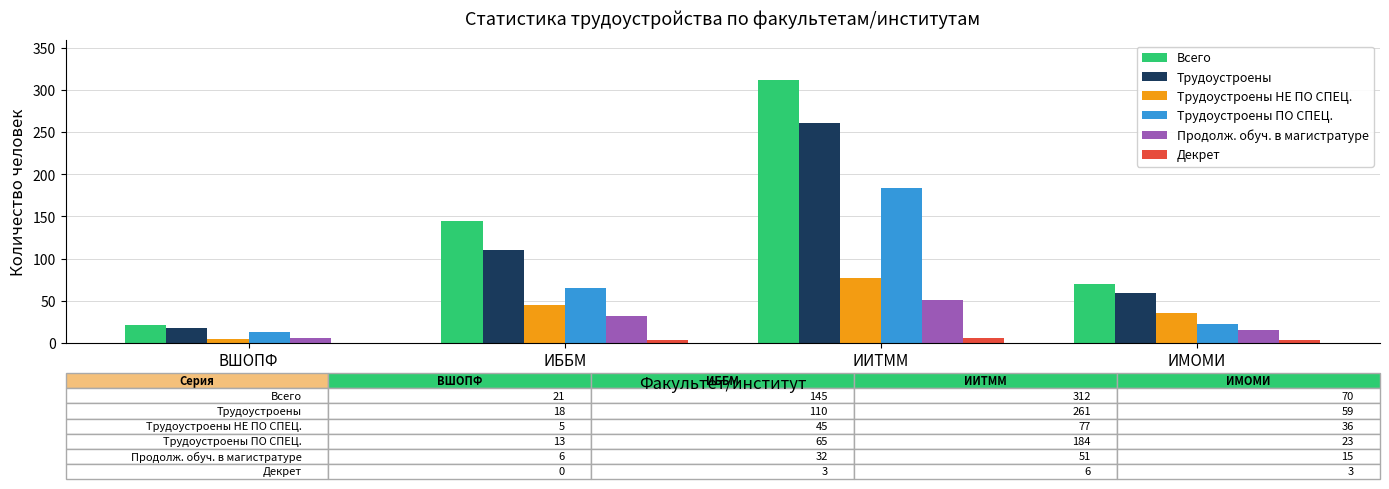

Is it true that Декрет equals 0 at ВШОПФ?

True